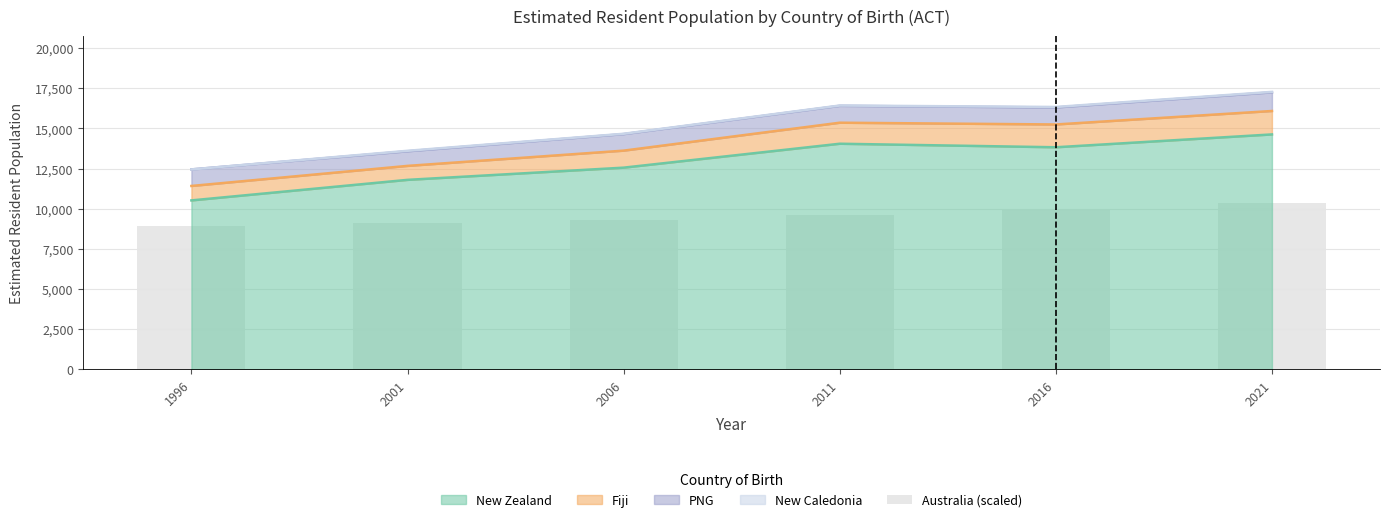

The value of New Zealand at 2011 is 14050. True or false?

True